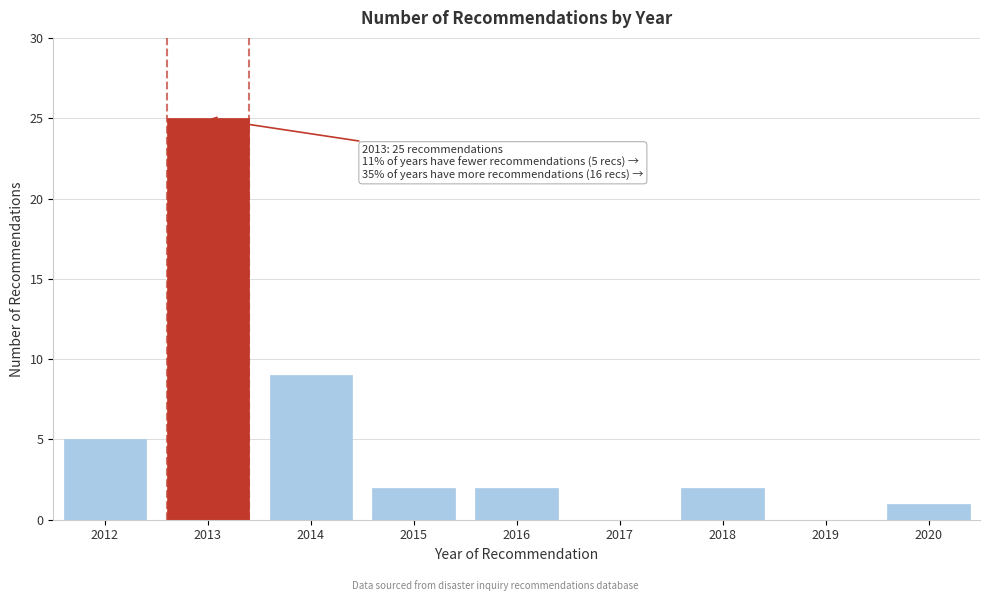

Reading right to left, transcribe all the data shown in this chart.

2020=1	2019=0	2018=2	2017=0	2016=2	2015=2	2014=9	2013=25	2012=5